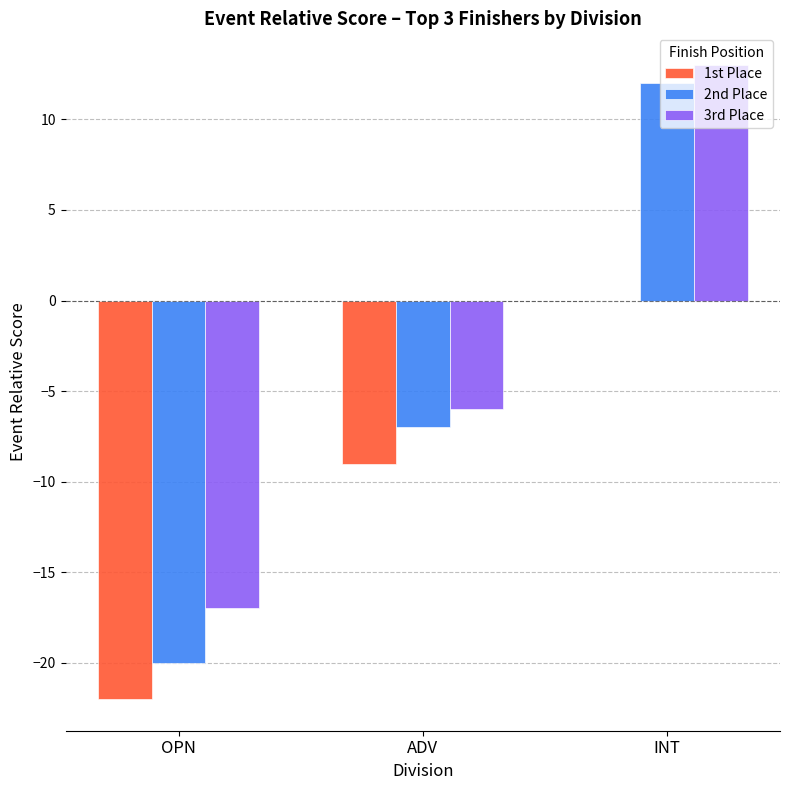

Is the value of 3rd Place at OPN greater than the value of 2nd Place at ADV?

No